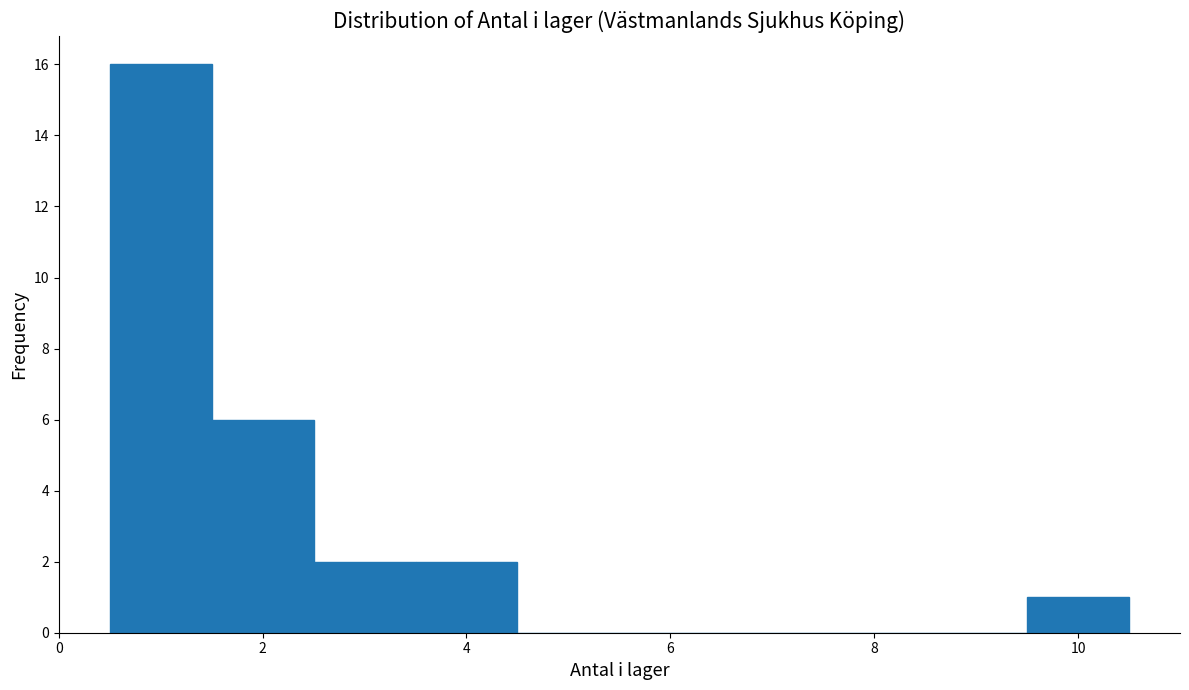

How tall is the bar that spans 0.5 to 1.5 on the x-axis? Neither the bar edges nor the heights are printed on the chart, so give them approximately, as read against the axes.

16